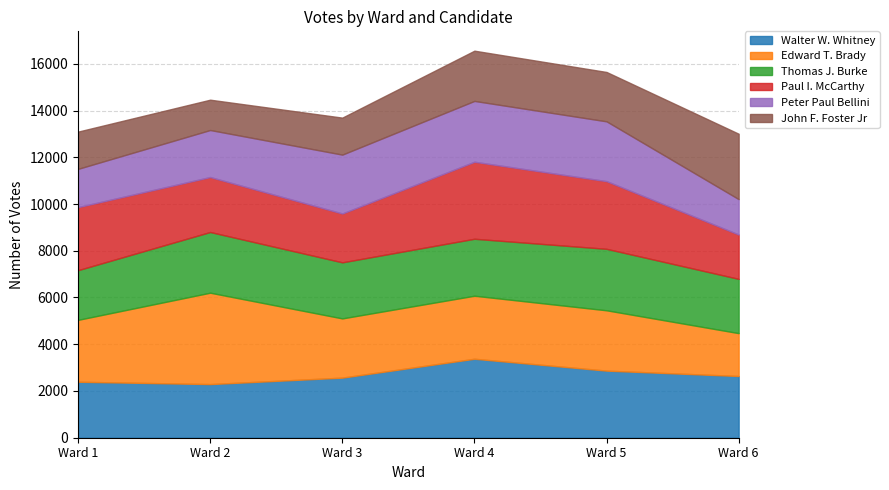

How many data points in Edward T. Brady are less than 2648?

3